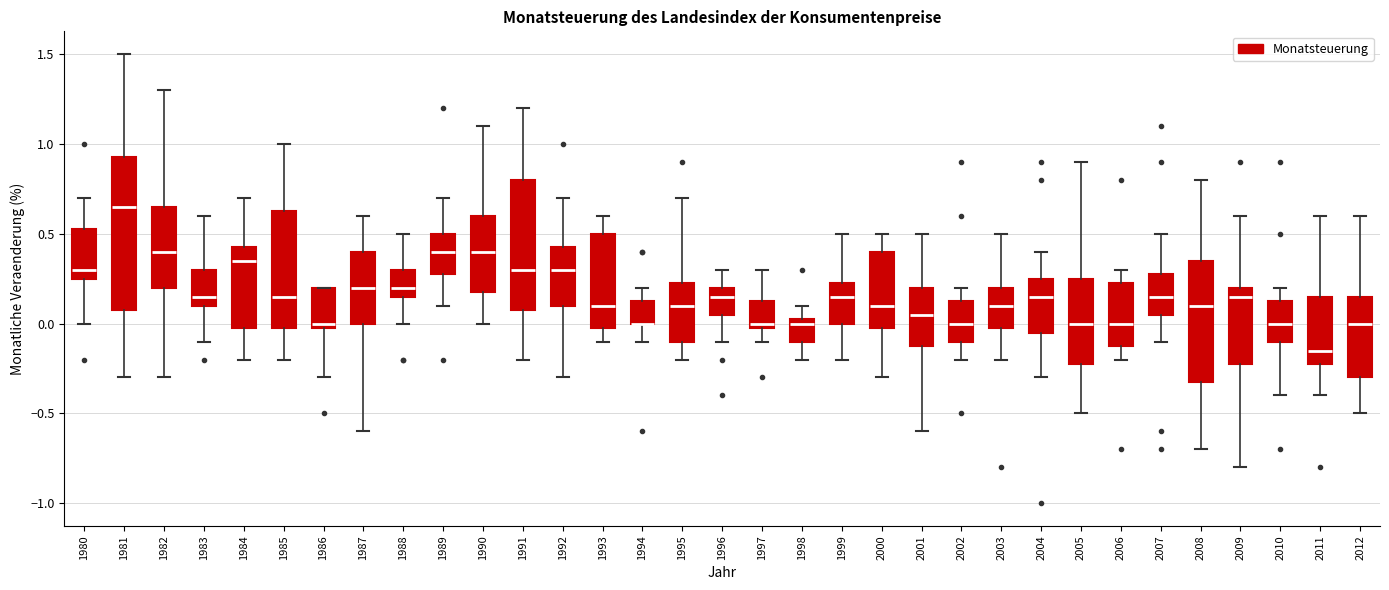

Reading left to right, read every box against the y-axis: the position of its median line, the range the box covers, and the ends of its whiskers. The values are not printed on the chart, so give them approximately, as read against the axis.

1980: median 0.30, box 0.25 to 0.55, whiskers 0.00 to 0.70
1981: median 0.65, box 0.10 to 0.95, whiskers -0.30 to 1.50
1982: median 0.40, box 0.20 to 0.65, whiskers -0.30 to 1.30
1983: median 0.15, box 0.10 to 0.30, whiskers -0.10 to 0.60
1984: median 0.35, box 0.00 to 0.45, whiskers -0.20 to 0.70
1985: median 0.15, box 0.00 to 0.65, whiskers -0.20 to 1.00
1986: median 0.00 (just above the box's lower edge), box 0.00 to 0.20, whiskers -0.30 to 0.20
1987: median 0.20, box 0.00 to 0.40, whiskers -0.60 to 0.60
1988: median 0.20, box 0.15 to 0.30, whiskers 0.00 to 0.50
1989: median 0.40, box 0.30 to 0.50, whiskers 0.10 to 0.70
1990: median 0.40, box 0.20 to 0.60, whiskers 0.00 to 1.10
1991: median 0.30, box 0.10 to 0.80, whiskers -0.20 to 1.20
1992: median 0.30, box 0.10 to 0.45, whiskers -0.30 to 0.70
1993: median 0.10, box 0.00 to 0.50, whiskers -0.10 to 0.60
1994: median 0.00 (drawn on the box's lower edge), box 0.00 to 0.15, whiskers -0.10 to 0.20
1995: median 0.10, box -0.10 to 0.25, whiskers -0.20 to 0.70
1996: median 0.15, box 0.05 to 0.20, whiskers -0.10 to 0.30
1997: median 0.00 (just above the box's lower edge), box 0.00 to 0.15, whiskers -0.10 to 0.30
1998: median 0.00, box -0.10 to 0.05, whiskers -0.20 to 0.10
1999: median 0.15, box 0.00 to 0.25, whiskers -0.20 to 0.50
2000: median 0.10, box 0.00 to 0.40, whiskers -0.30 to 0.50
2001: median 0.05, box -0.10 to 0.20, whiskers -0.60 to 0.50
2002: median 0.00, box -0.10 to 0.15, whiskers -0.20 to 0.20
2003: median 0.10, box 0.00 to 0.20, whiskers -0.20 to 0.50
2004: median 0.15, box -0.05 to 0.25, whiskers -0.30 to 0.40
2005: median 0.00, box -0.20 to 0.25, whiskers -0.50 to 0.90
2006: median 0.00, box -0.10 to 0.25, whiskers -0.20 to 0.30
2007: median 0.15, box 0.05 to 0.30, whiskers -0.10 to 0.50
2008: median 0.10, box -0.30 to 0.35, whiskers -0.70 to 0.80
2009: median 0.15, box -0.20 to 0.20, whiskers -0.80 to 0.60
2010: median 0.00, box -0.10 to 0.15, whiskers -0.40 to 0.20
2011: median -0.15, box -0.20 to 0.15, whiskers -0.40 to 0.60
2012: median 0.00, box -0.30 to 0.15, whiskers -0.50 to 0.60